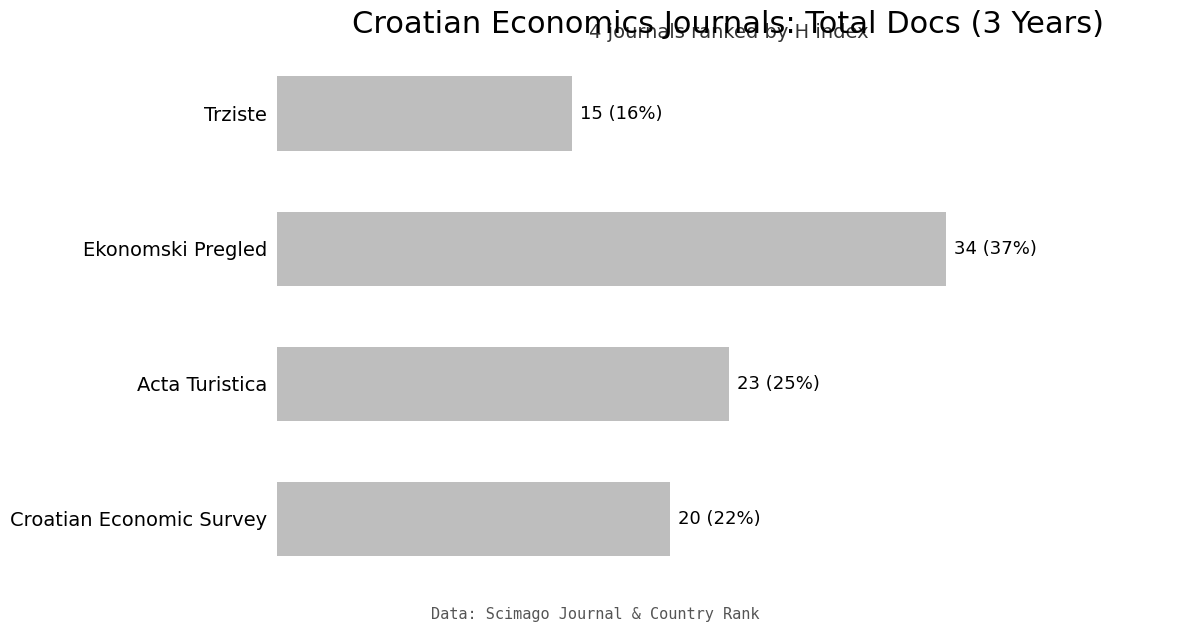

Rank the categories by value from lowest to highest.

Trziste, Croatian Economic Survey, Acta Turistica, Ekonomski Pregled